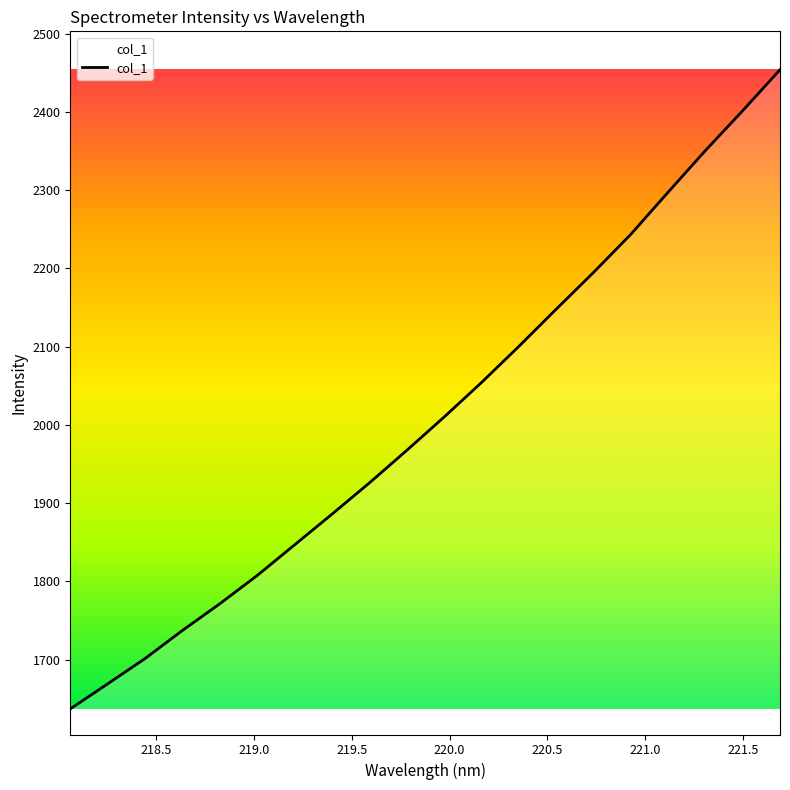

What is the smallest value displayed?

1636.9